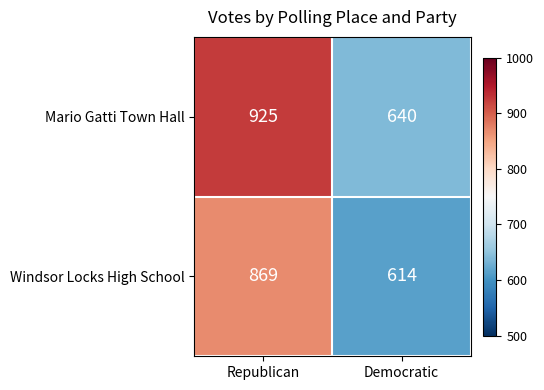

Rank the series by their maximum value, from highest to lowest.

Mario Gatti Town Hall, Windsor Locks High School